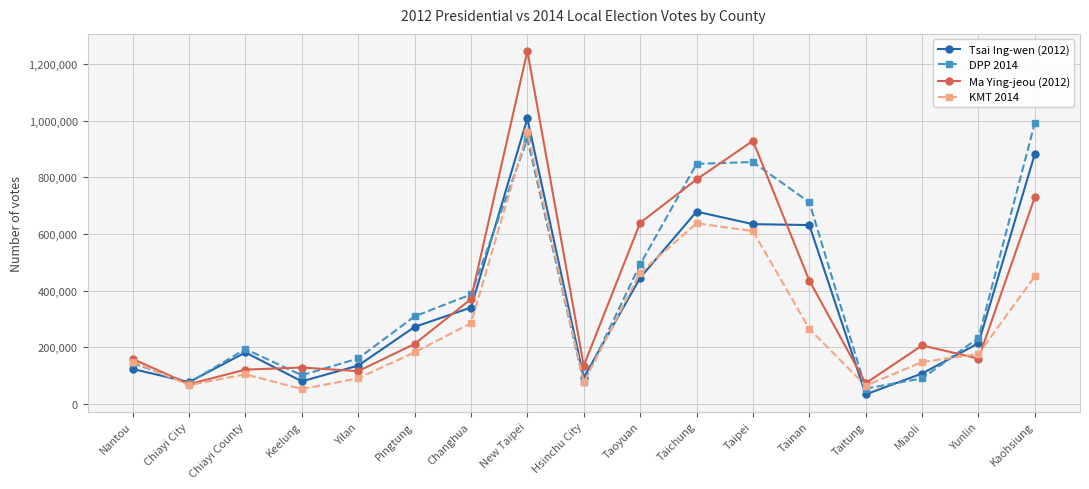

What value does the DPP 2014 series have at Taitung?

53860